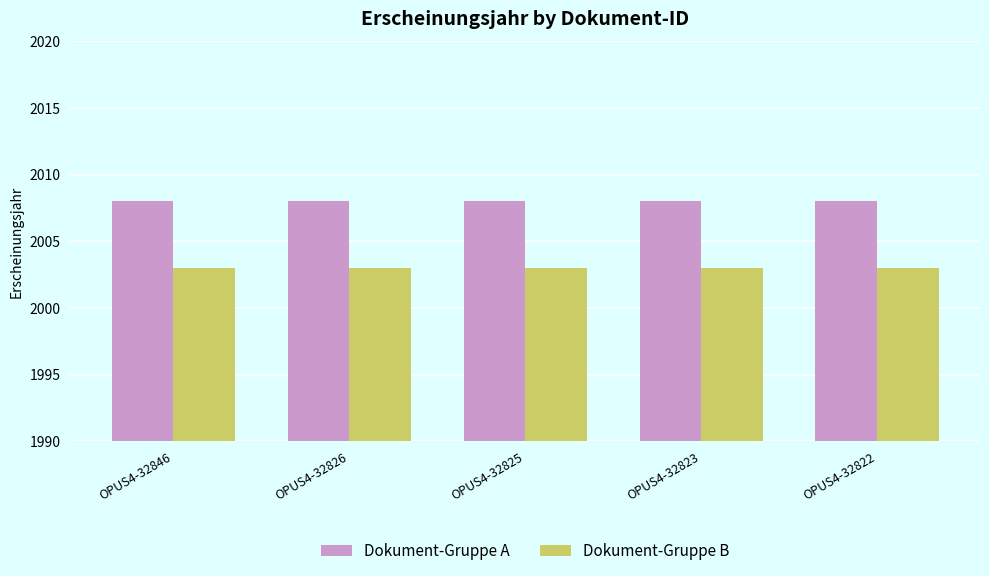

What is the difference between the highest and lowest values at OPUS4-32823?

5